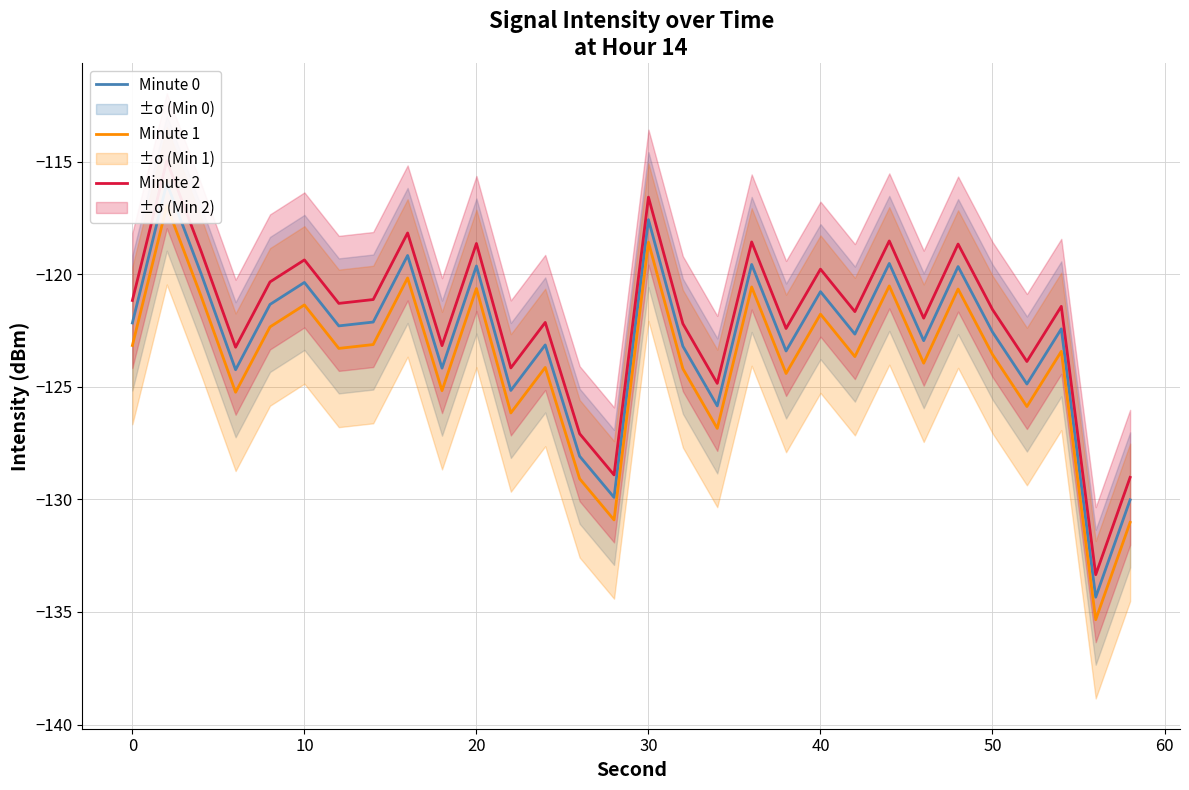

What is the minimum value for Minute 1?

-135.3